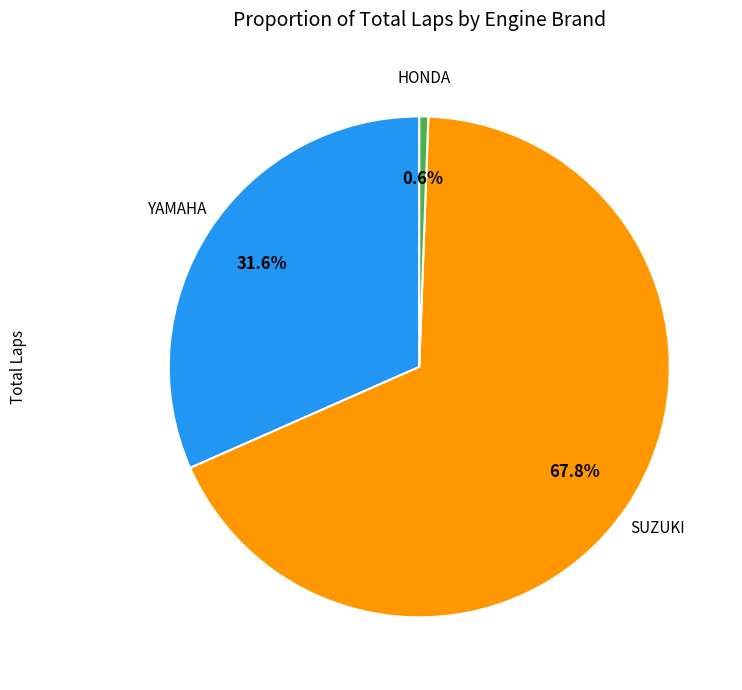

Is there any slice that represents more than half of the pie?

Yes